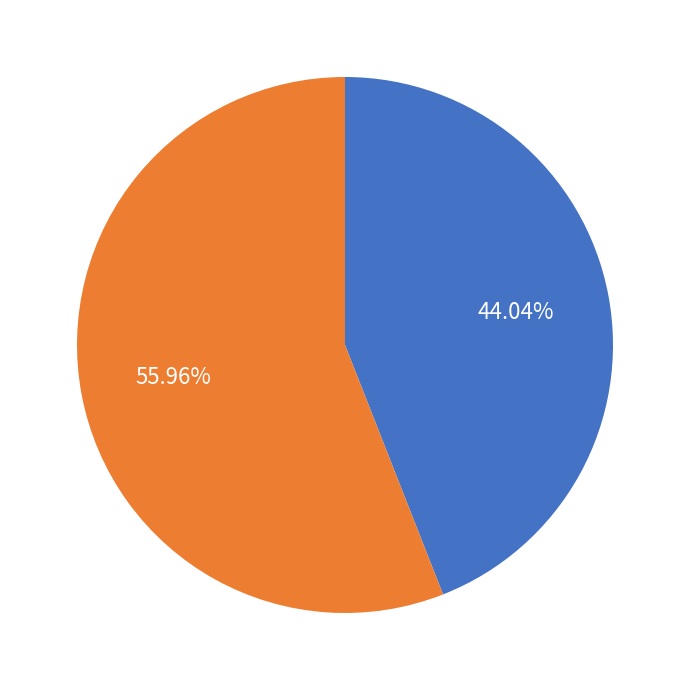

Is there a majority slice in this chart?

Yes